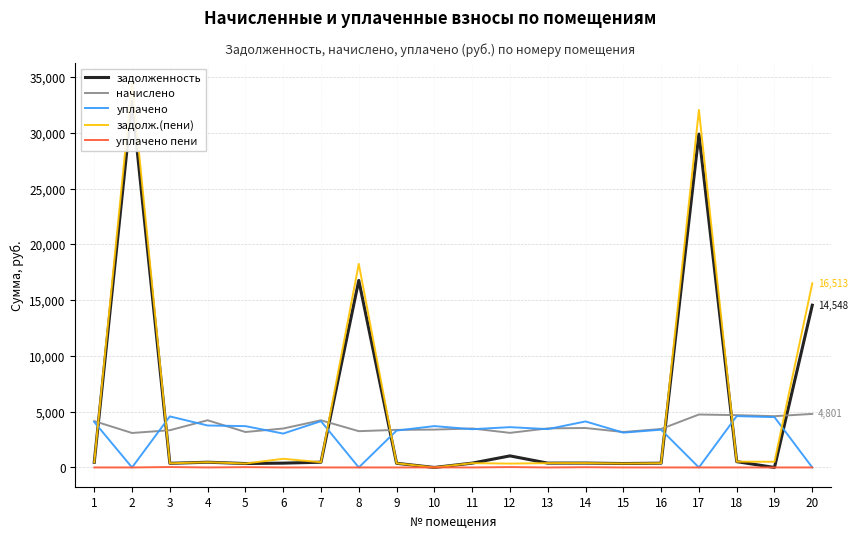

Where is the first local maximum for уплачено пени?

3